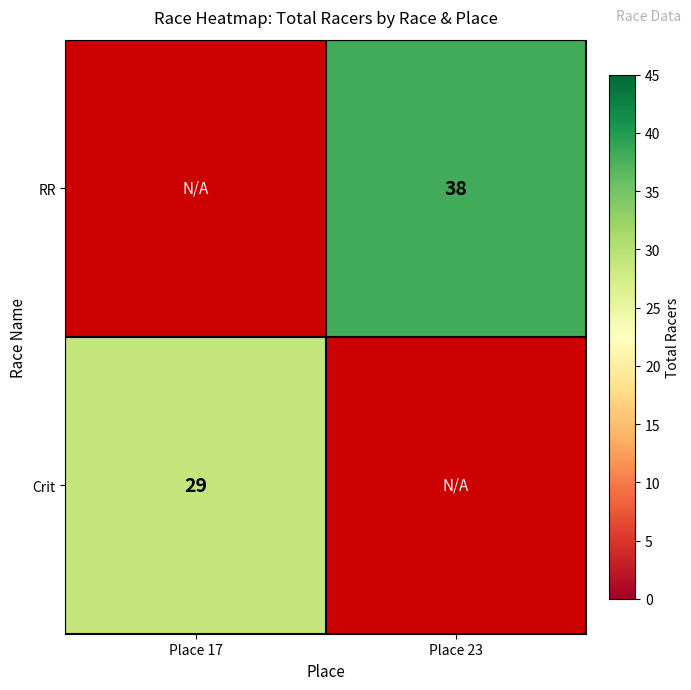

How many data points does each series have?

2